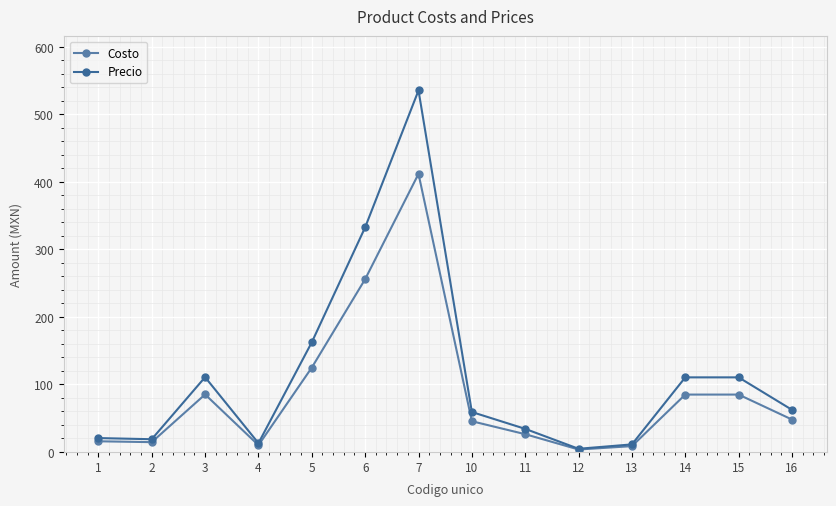

Rank the series by their maximum value, from lowest to highest.

Costo, Precio